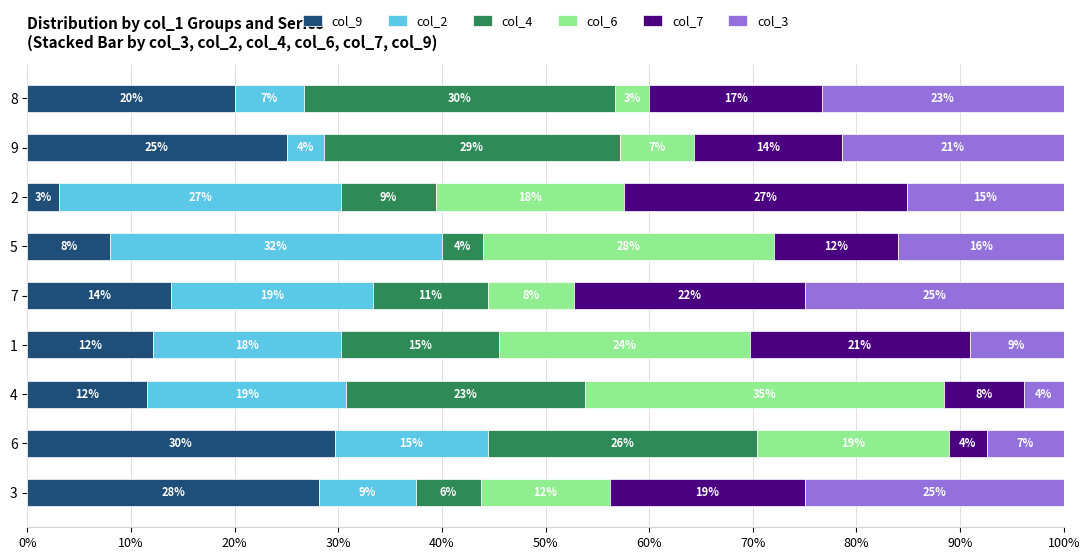

Reading left to right, what are all the values shown in this chart?

col_9: 28.1	29.6	11.5	12.1	13.9	8.0	3.0	25.0	20.0
col_2: 9.4	14.8	19.2	18.2	19.4	32.0	27.3	3.6	6.7
col_4: 6.2	25.9	23.1	15.2	11.1	4.0	9.1	28.6	30.0
col_6: 12.5	18.5	34.6	24.2	8.3	28.0	18.2	7.1	3.3
col_7: 18.8	3.7	7.7	21.2	22.2	12.0	27.3	14.3	16.7
col_3: 25.0	7.4	3.8	9.1	25.0	16.0	15.2	21.4	23.3